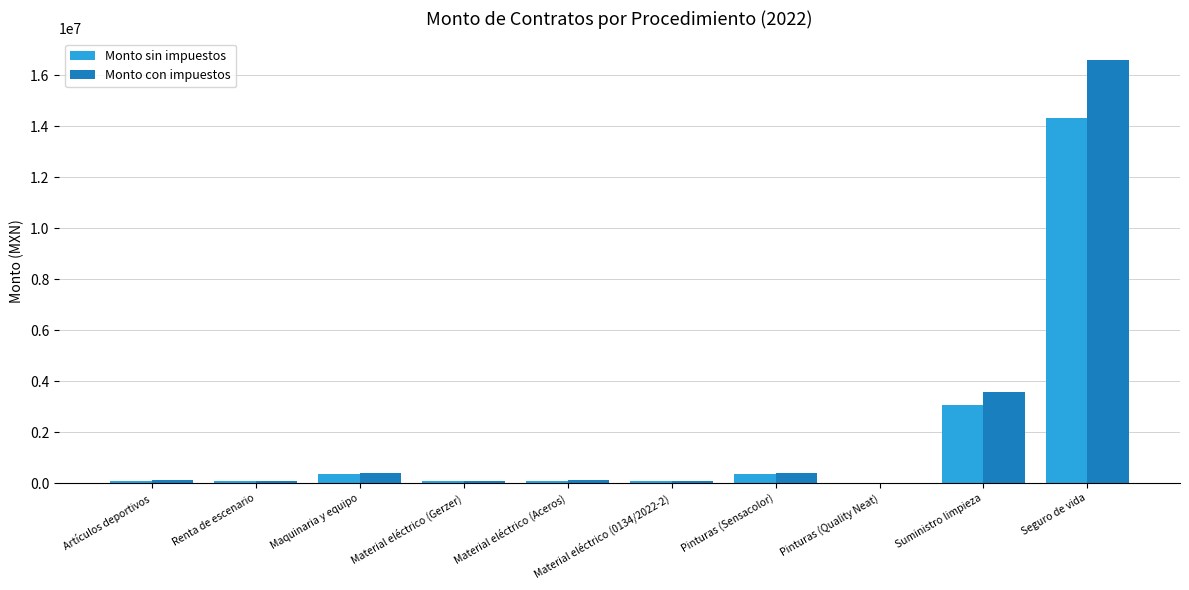

What value does the Monto sin impuestos series have at Material eléctrico (Aceros)?

97061.9